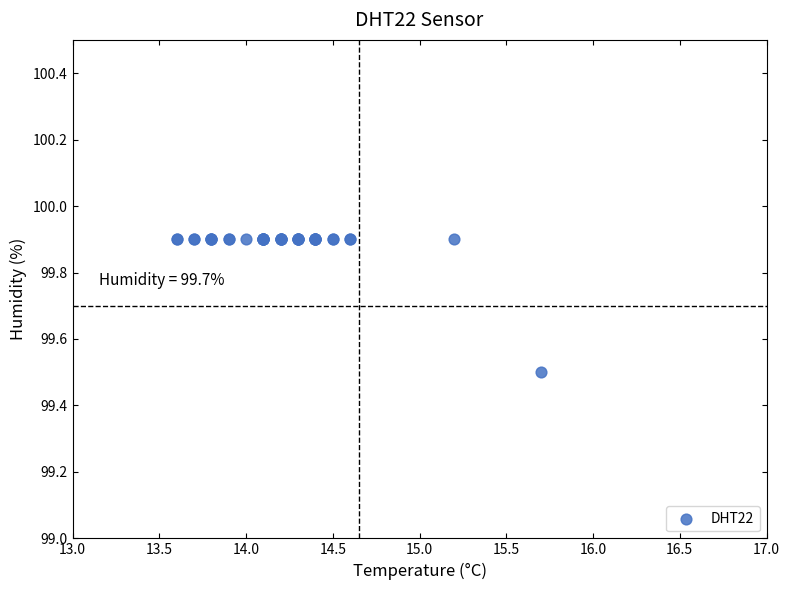

What Y value in the scatter plot is closest to 99?

99.5